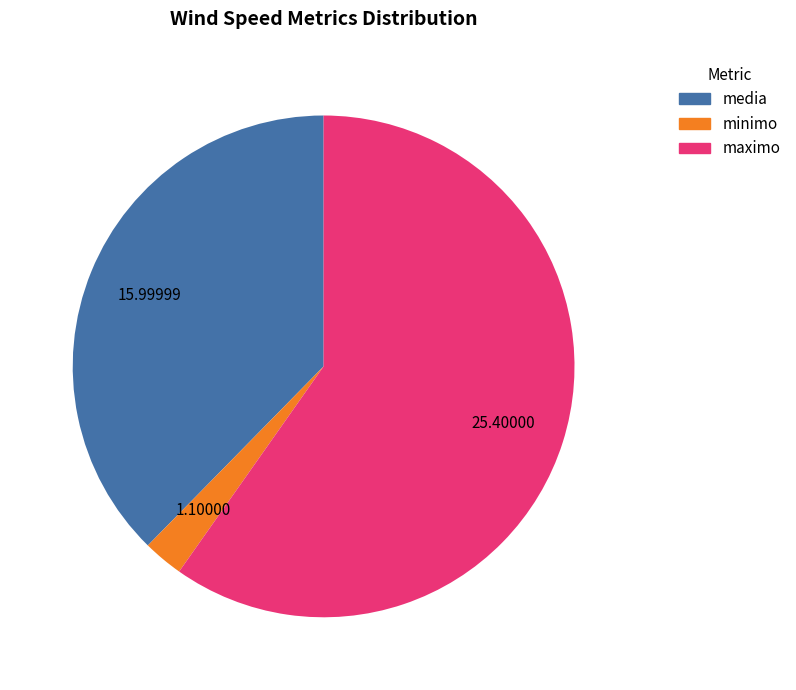

Does any single category account for the majority?

Yes